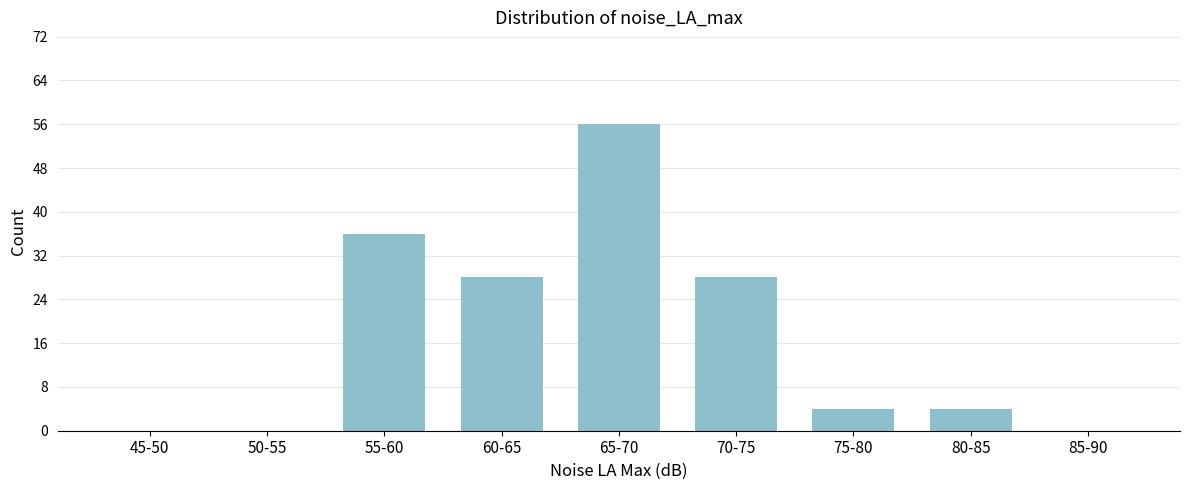

Reading right to left, list all the values displayed in this chart.

85-90=0	80-85=4	75-80=4	70-75=28	65-70=56	60-65=28	55-60=36	50-55=0	45-50=0